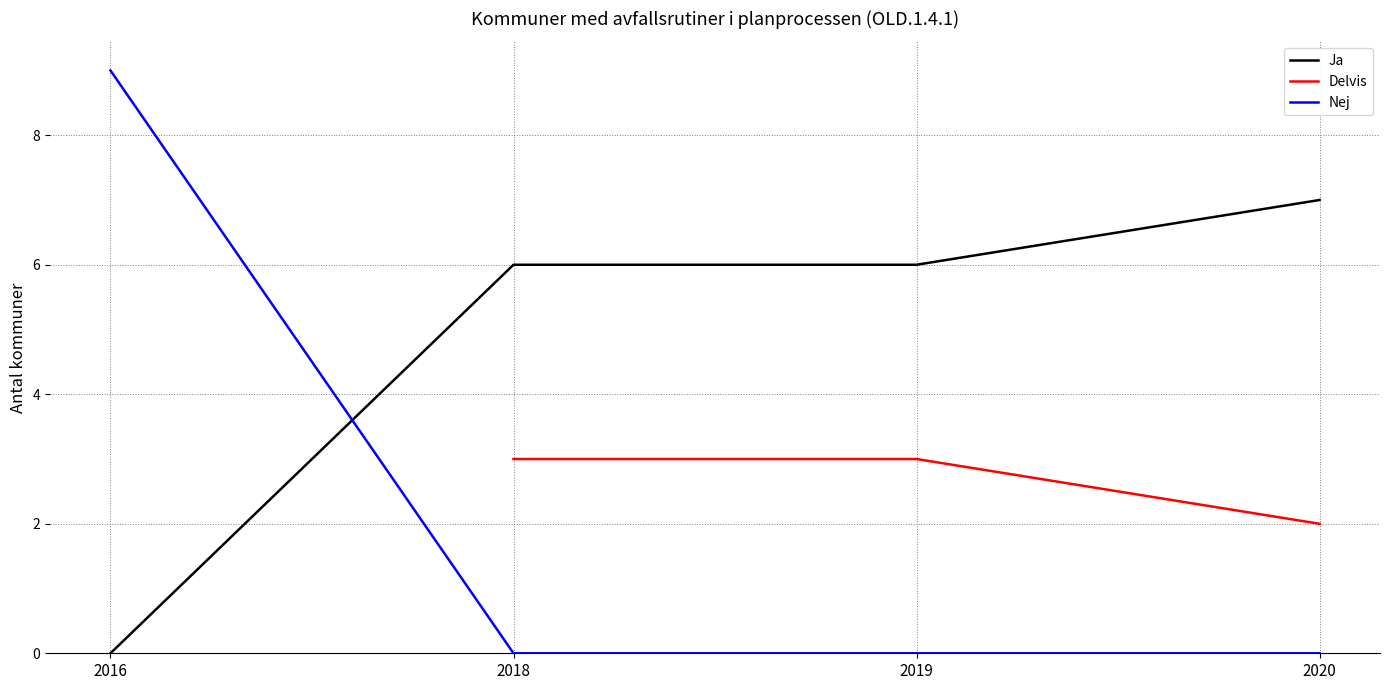

True or false: Delvis and Ja cross at least once.

False